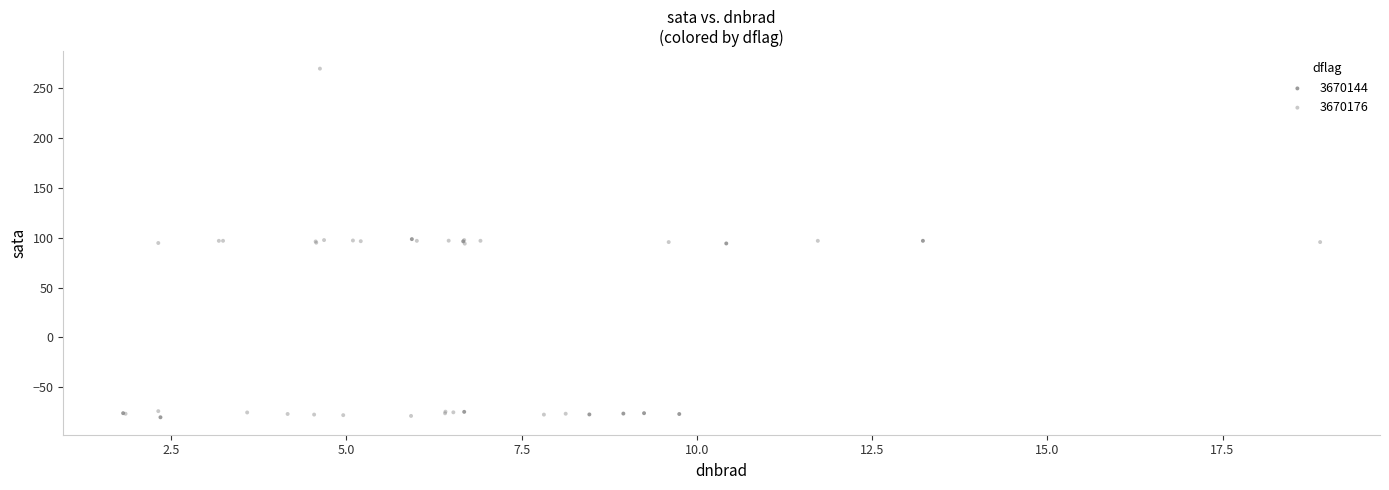

Which series has the widest spread of Y values?

3670176